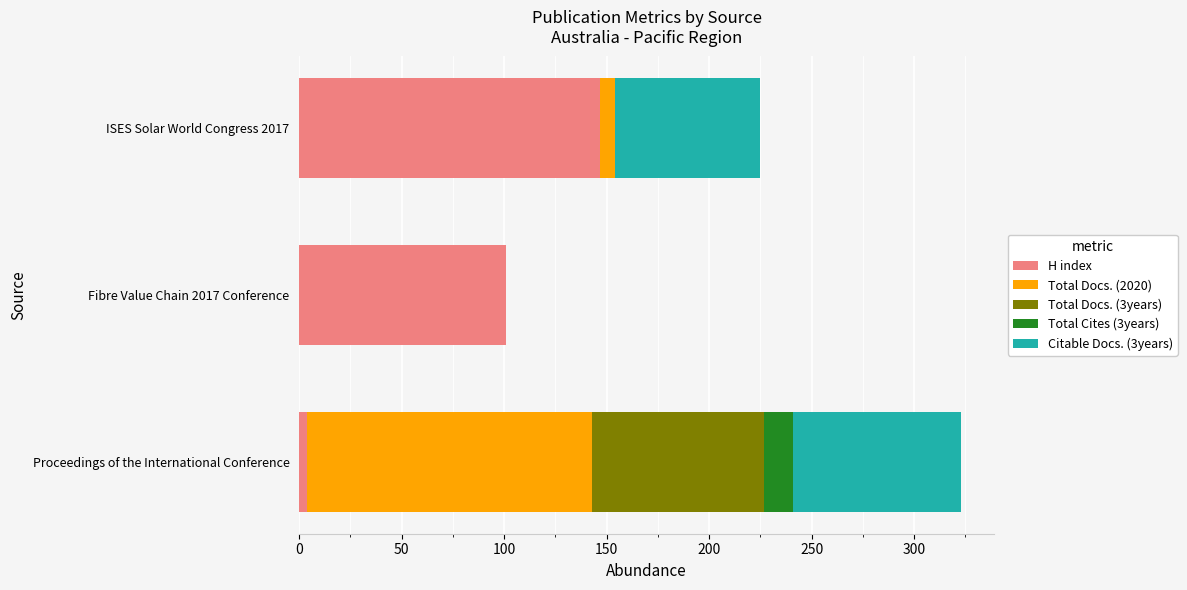

What are all the series names shown in the legend?

H index, Total Docs. (2020), Total Docs. (3years), Total Cites (3years), Citable Docs. (3years)